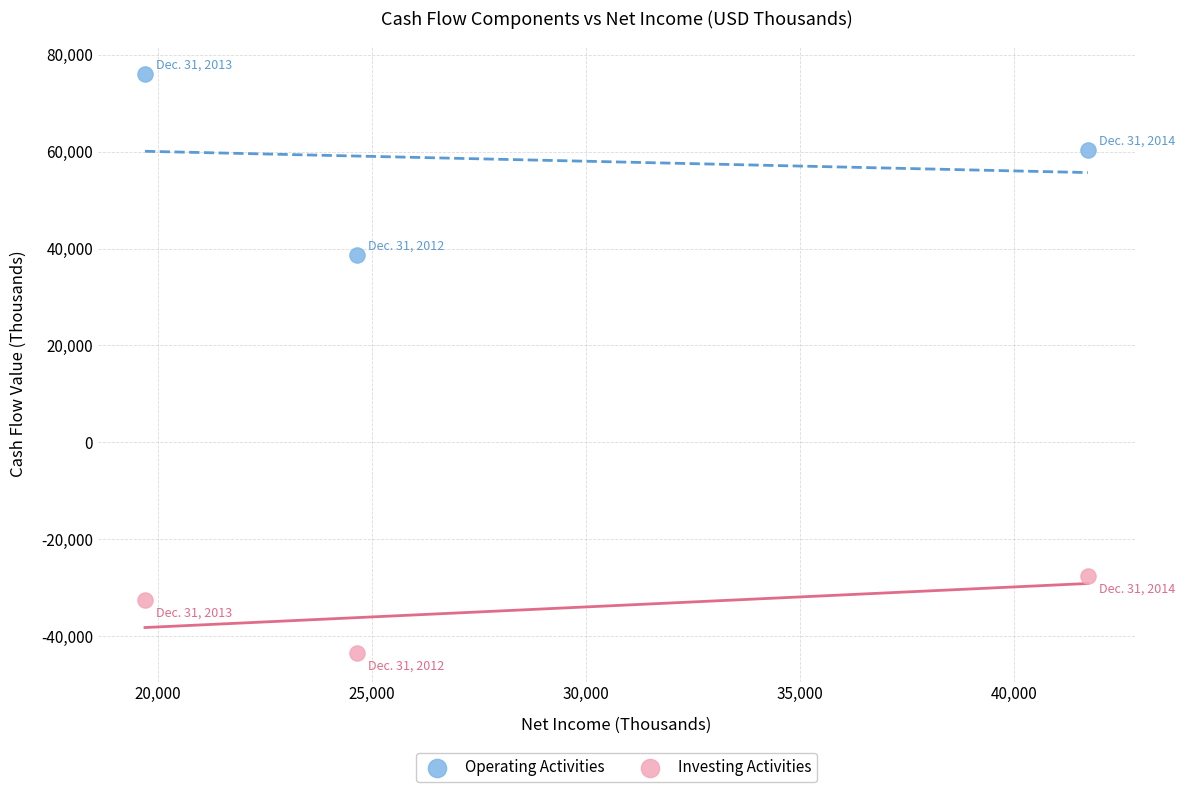

Across all data points, what is the average X value?

28697